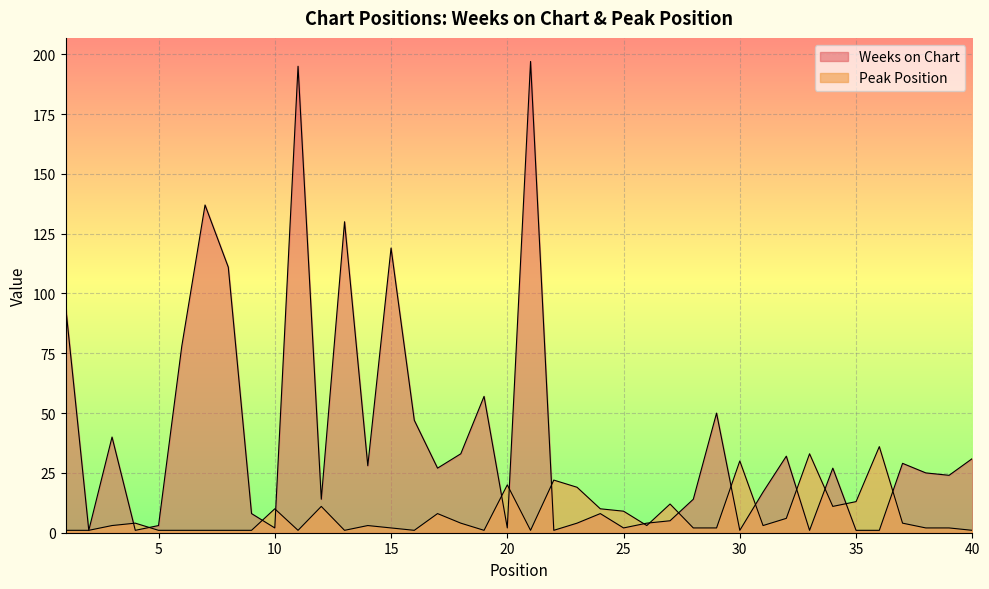

Is it true that Weeks on Chart equals 3 at 10?

False